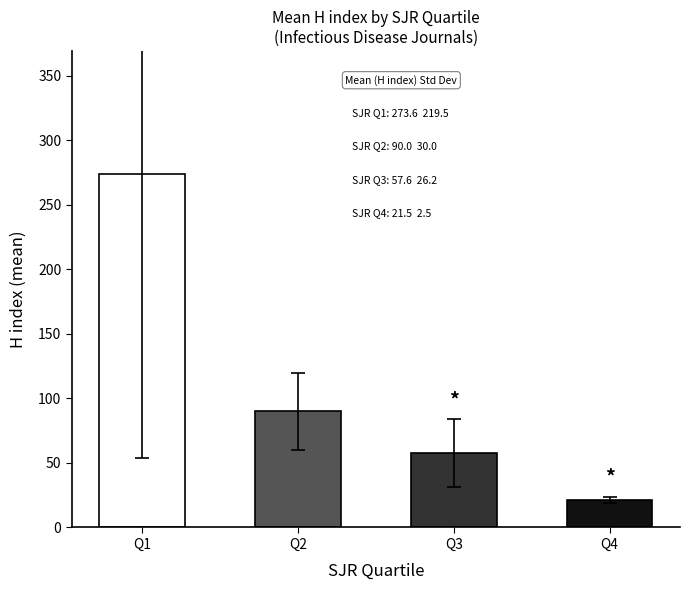

How many bars are there in total?

4